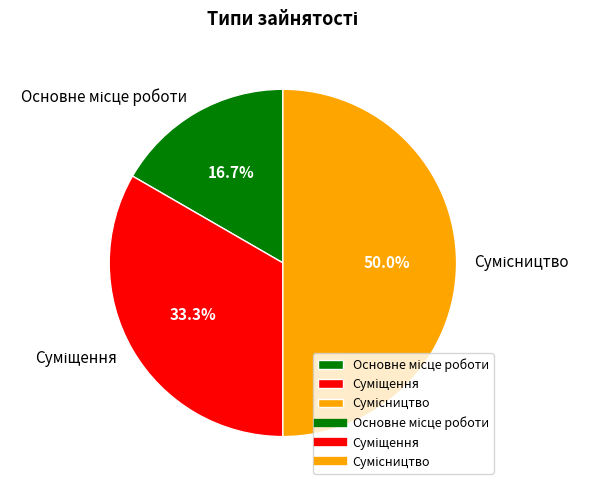

How many segments does this pie chart have?

3